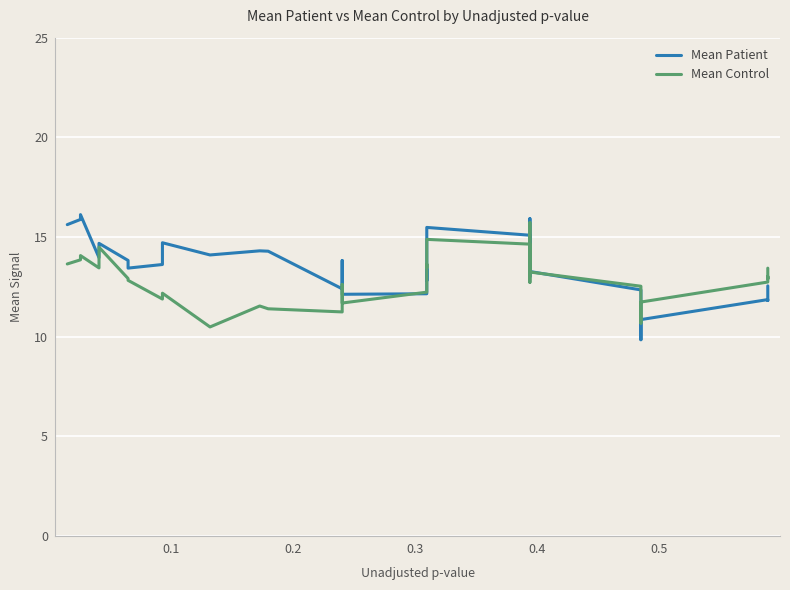

True or false: Mean Control and Mean Patient intersect in this chart.

True